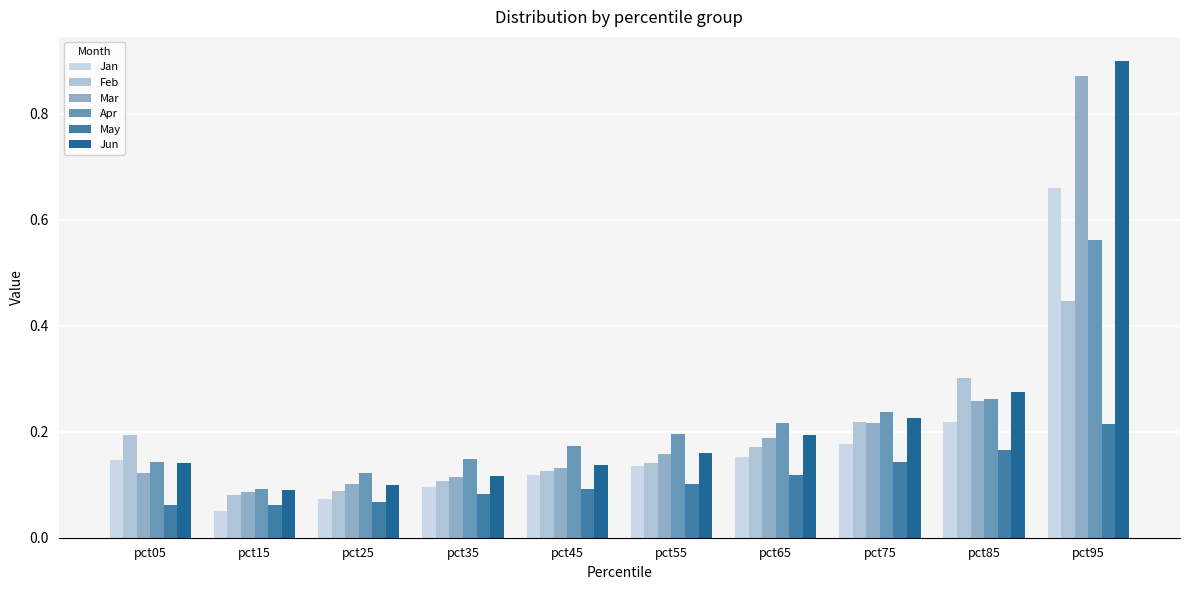

The value of Apr at pct25 is 0.2. True or false?

False